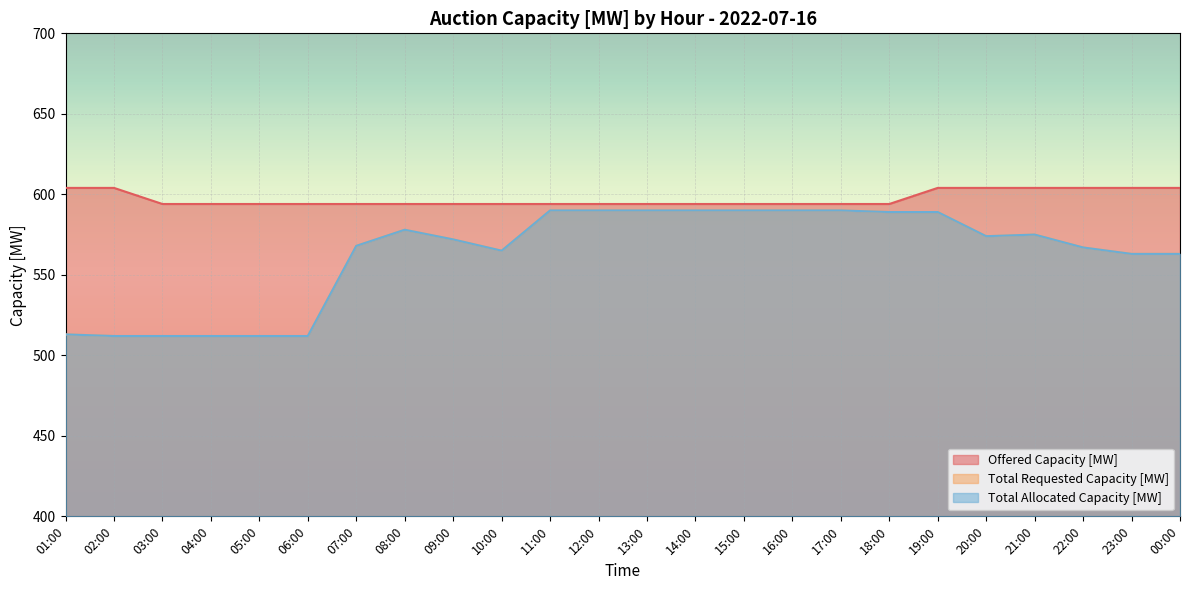

Where is the first local maximum for Total Requested Capacity [MW]?

08:00